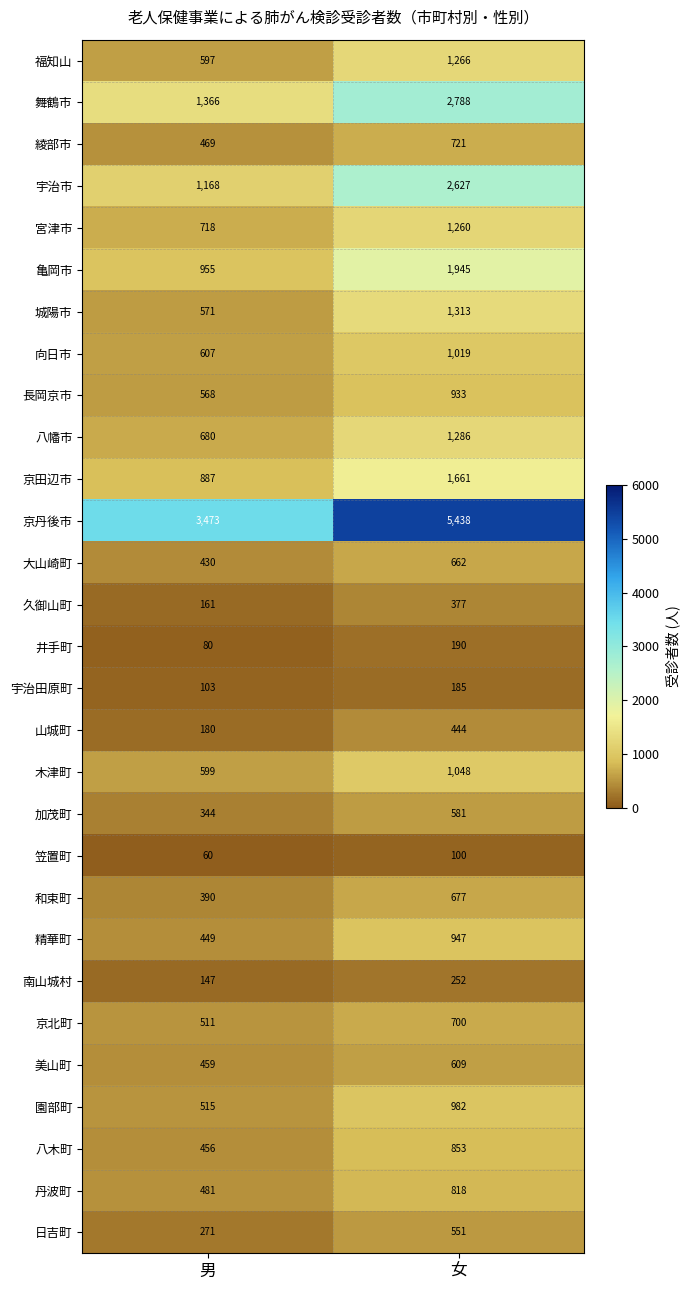

What is the smallest value displayed?

60